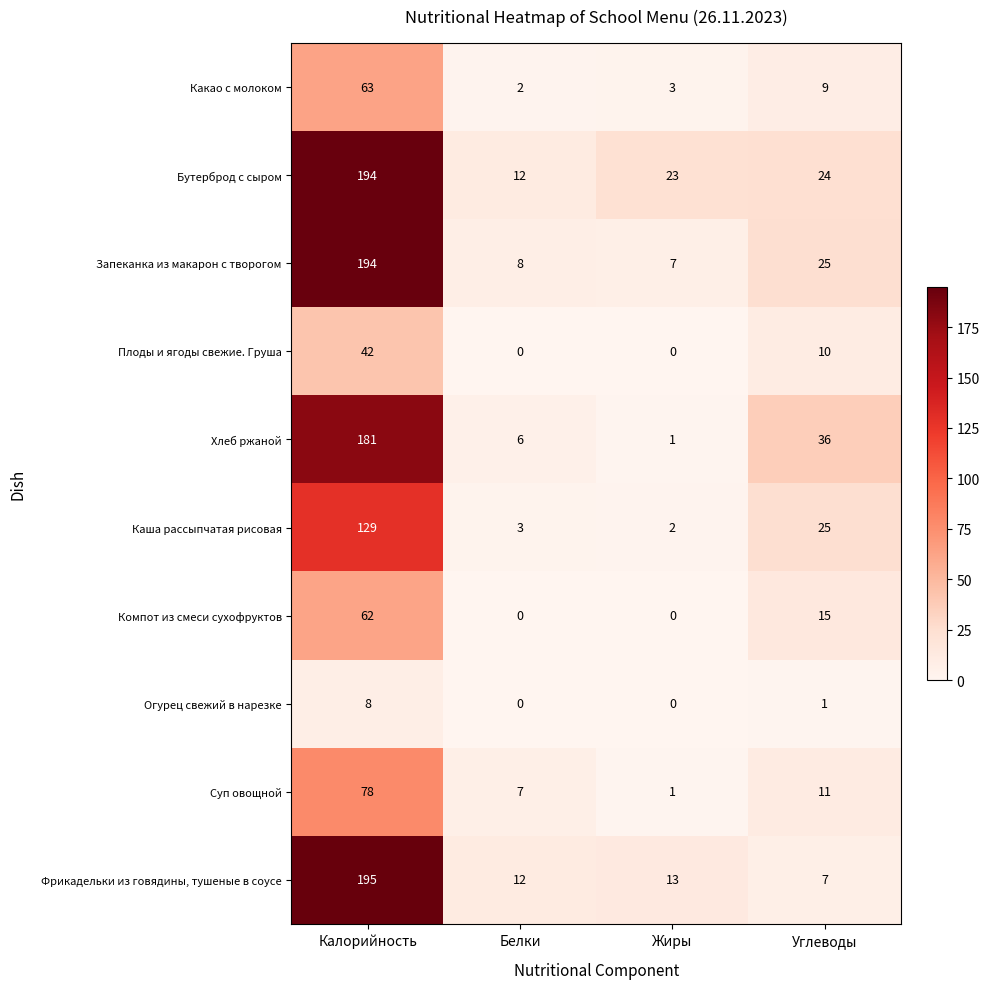

At how many categories does at least one series exceed 178?

1